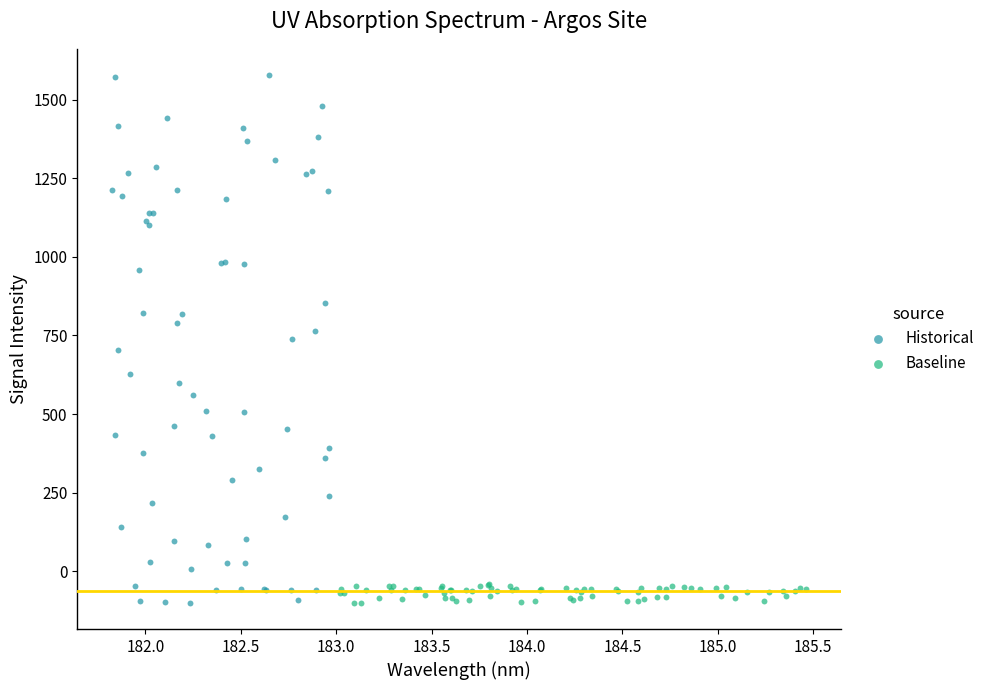

Which series contains the highest Y value?

Historical